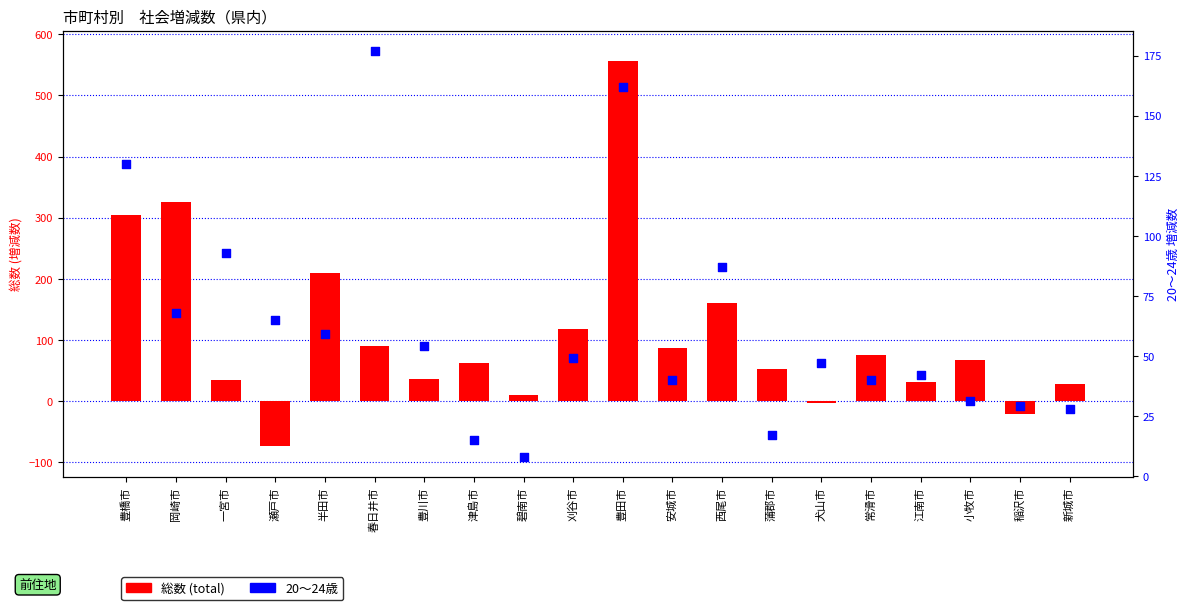

Which series has the largest total across all categories?

総数 (total)